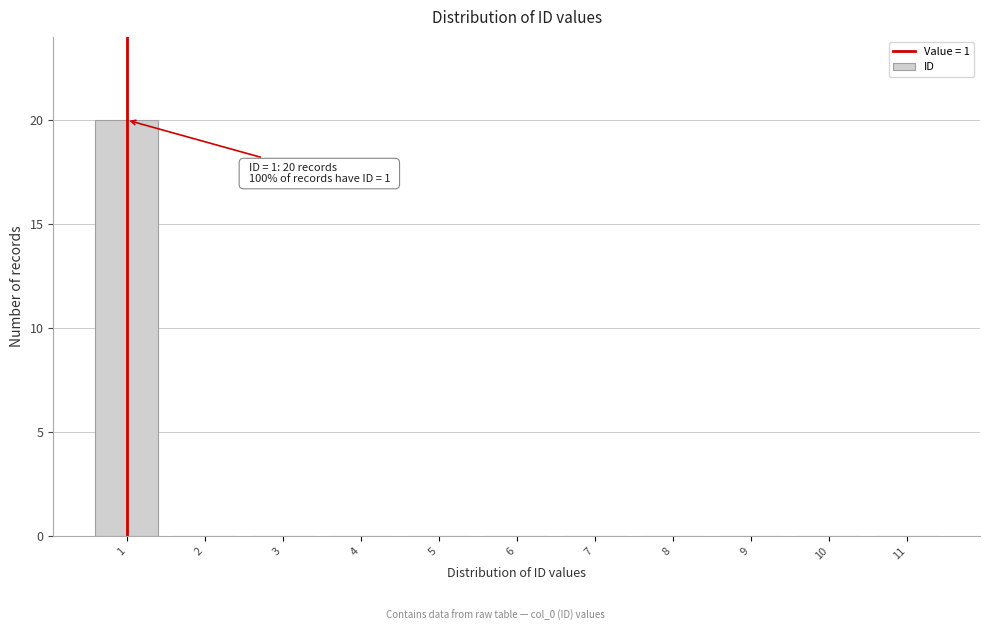

Which range on the x-axis has the tallest bar?

0.5 to 1.5